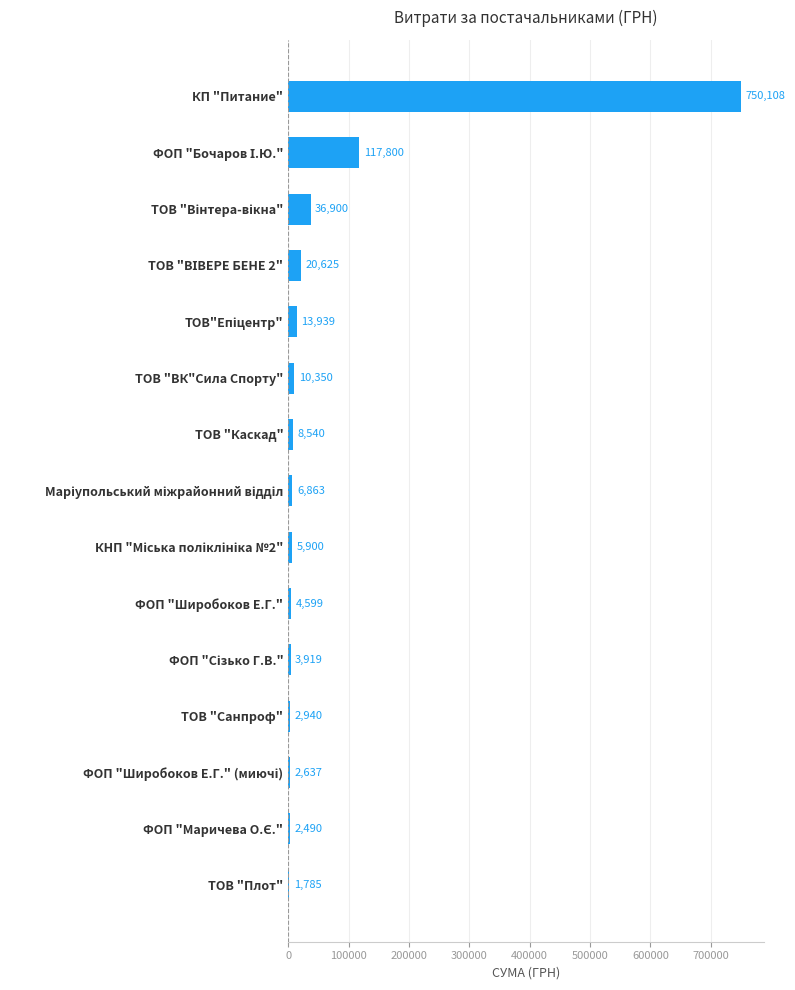

Between ТОВ "ВК"Сила Спорту" and ФОП "Широбоков Е.Г.", which is larger?

ТОВ "ВК"Сила Спорту"